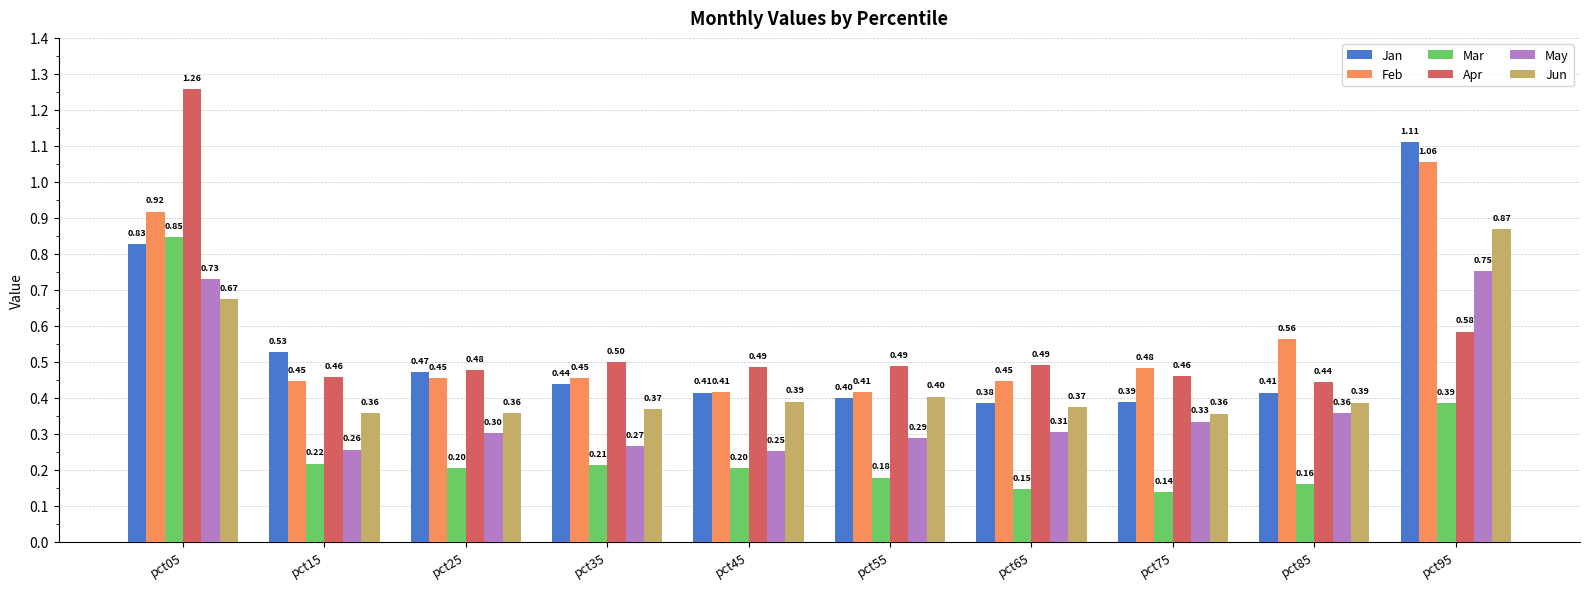

At how many categories does at least one series exceed 1?

2